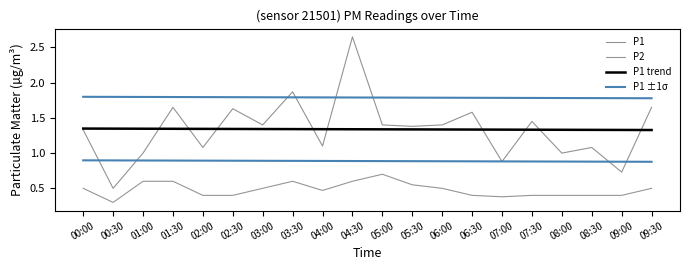

Count the number of categories in the chart.

20